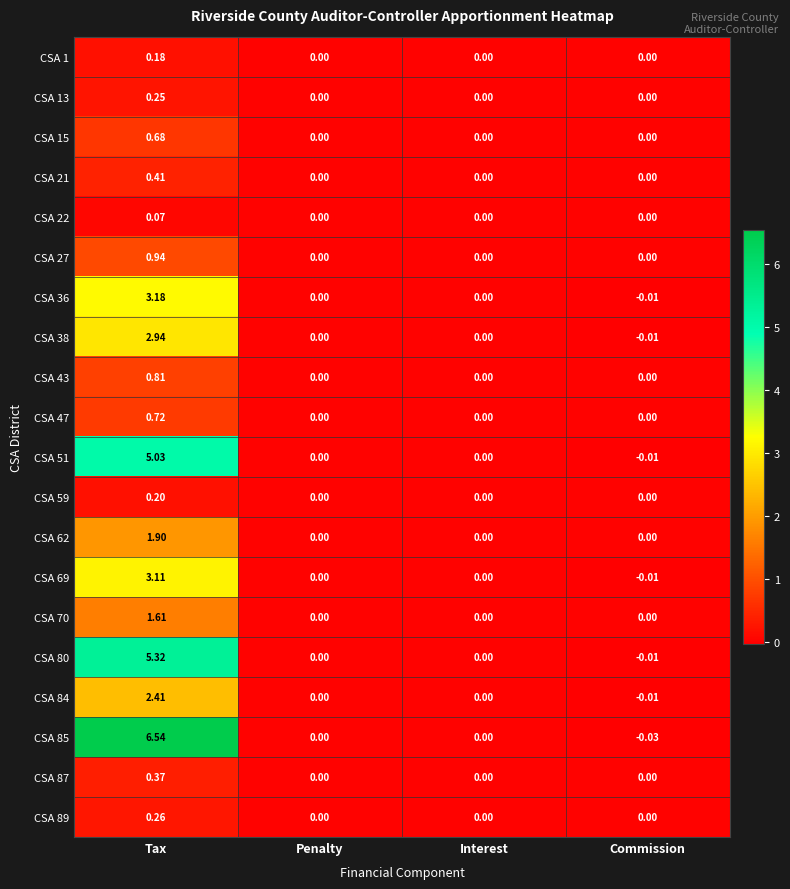

Which label corresponds to the largest value in the chart?

Tax